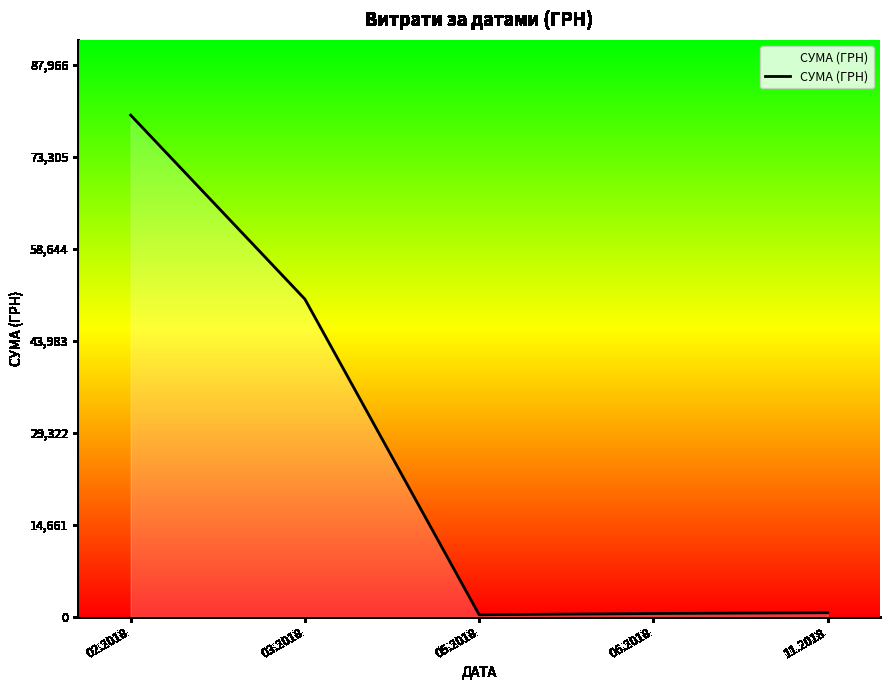

At which label is the value closest to 40145?

03.2018